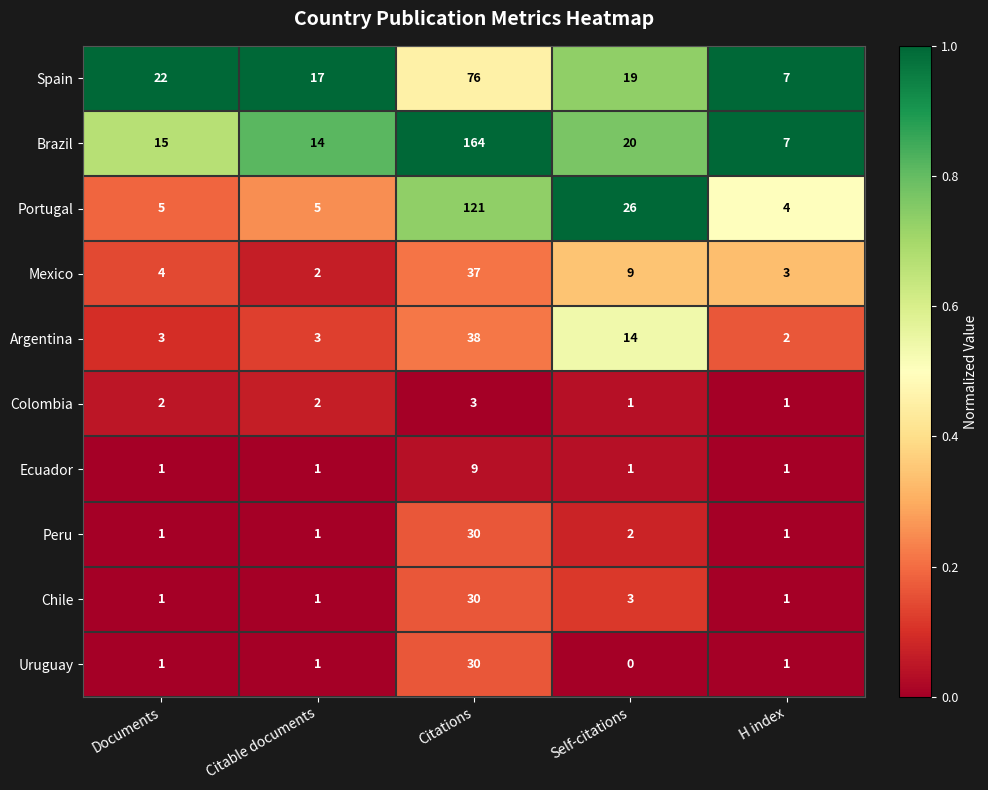

What is the difference between the maximum and minimum values in the Ecuador series?

8